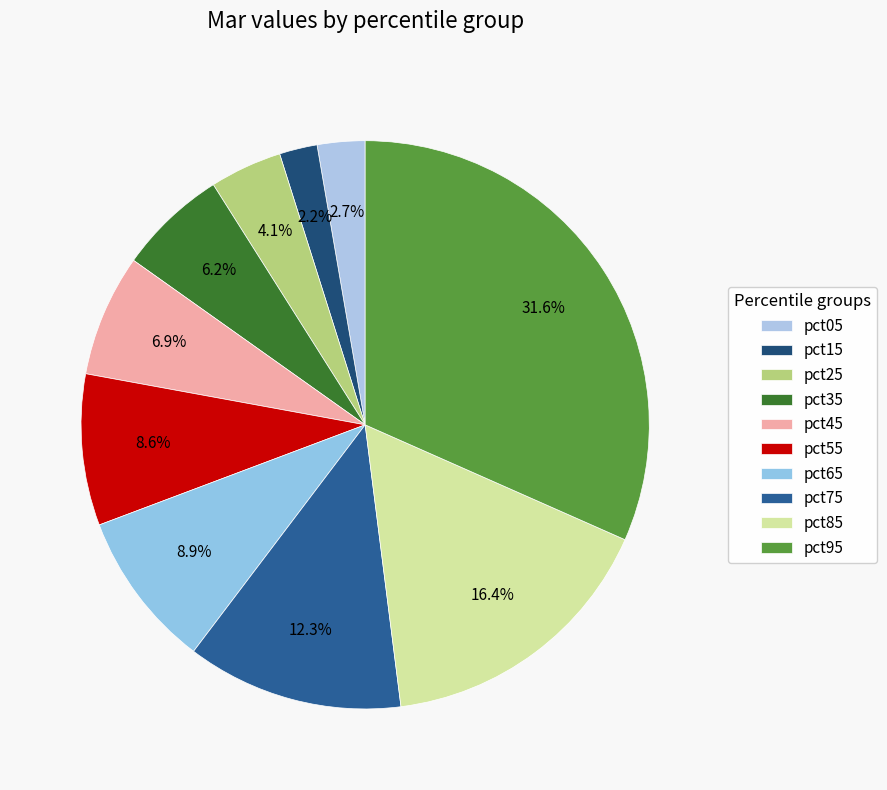

Do pct95 and pct45 together represent more than half of the pie?

No